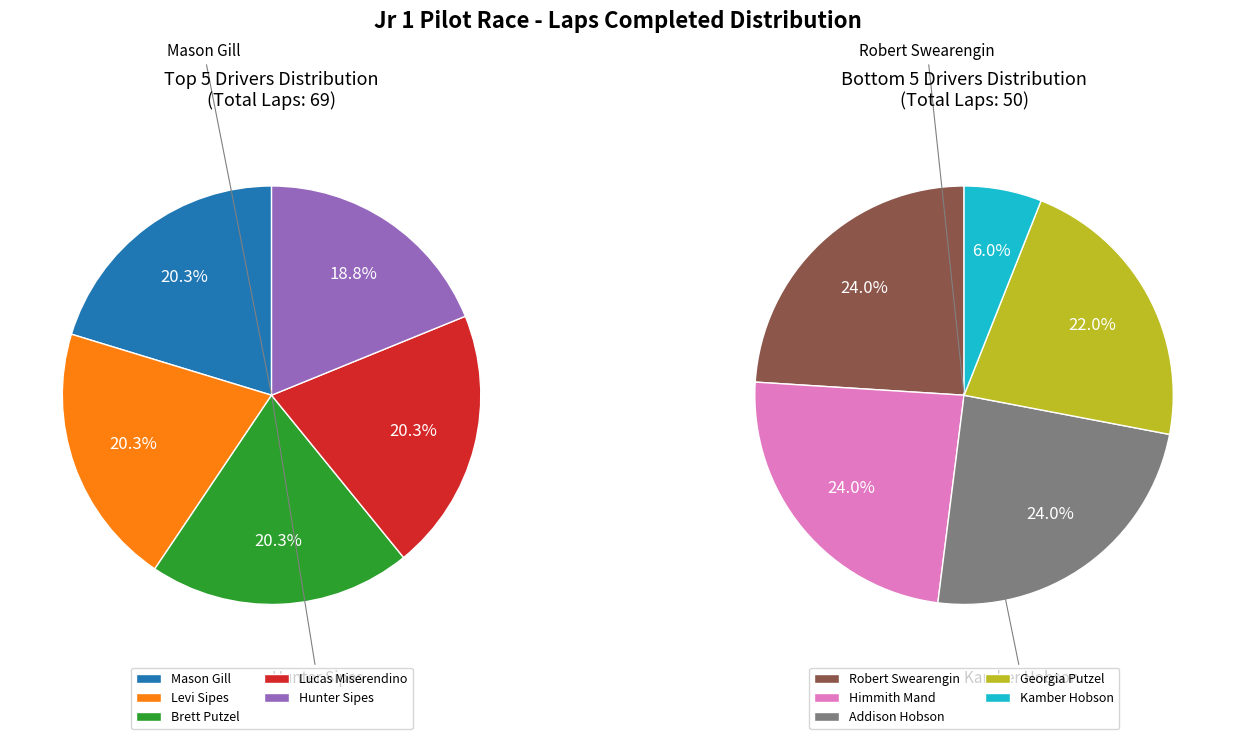

Is Brett Putzel the majority of the pie?

No